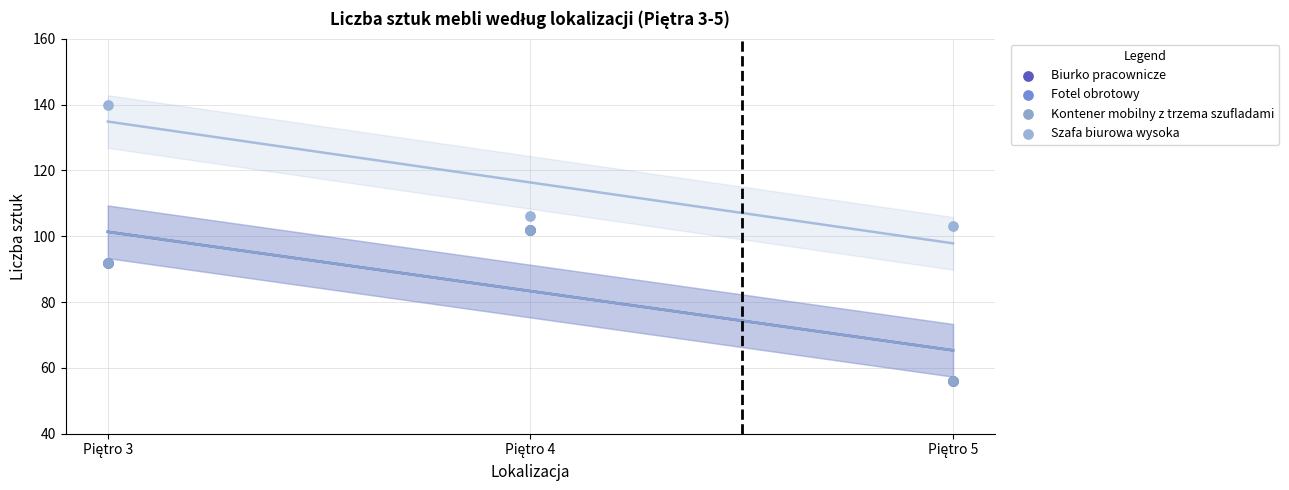

Which series reaches the minimum Y coordinate?

Biurko pracownicze